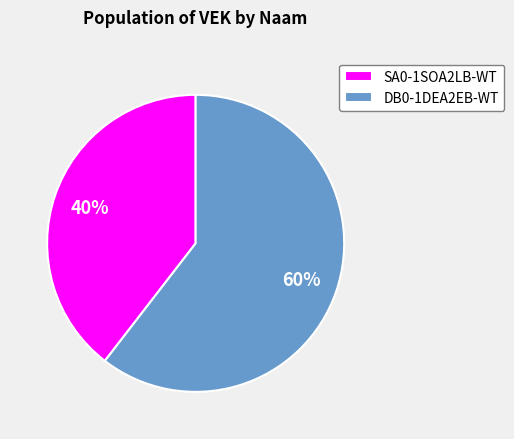

To the nearest percent, what portion does SA0-1SOA2LB-WT represent?

40%